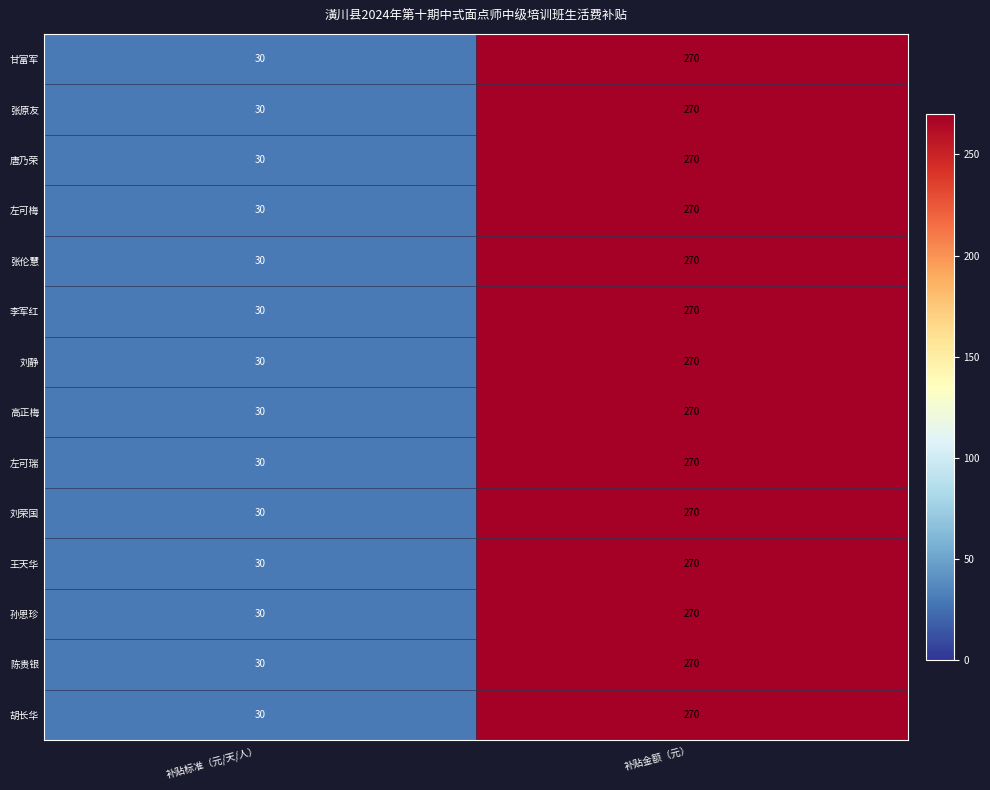

Rank the categories by 张伦慧 value from lowest to highest.

补贴标准（元/天/人）, 补贴金额（元）